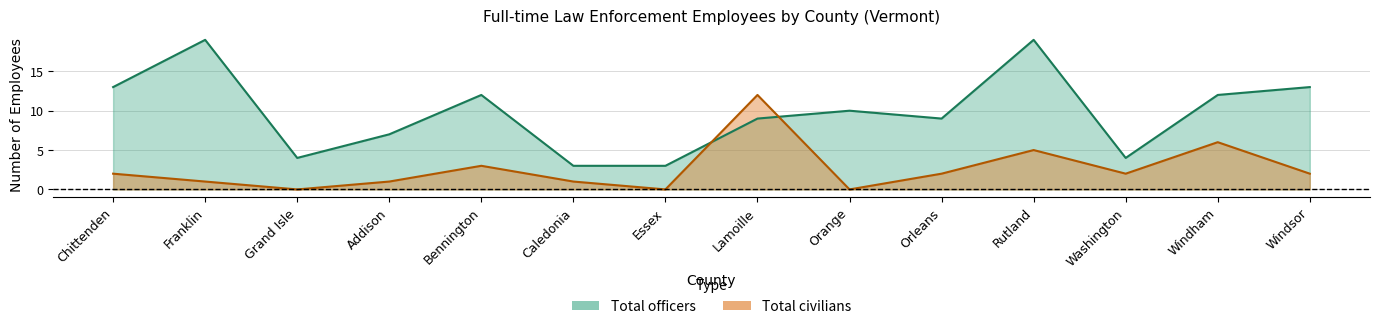

Count the number of data series in this chart.

2